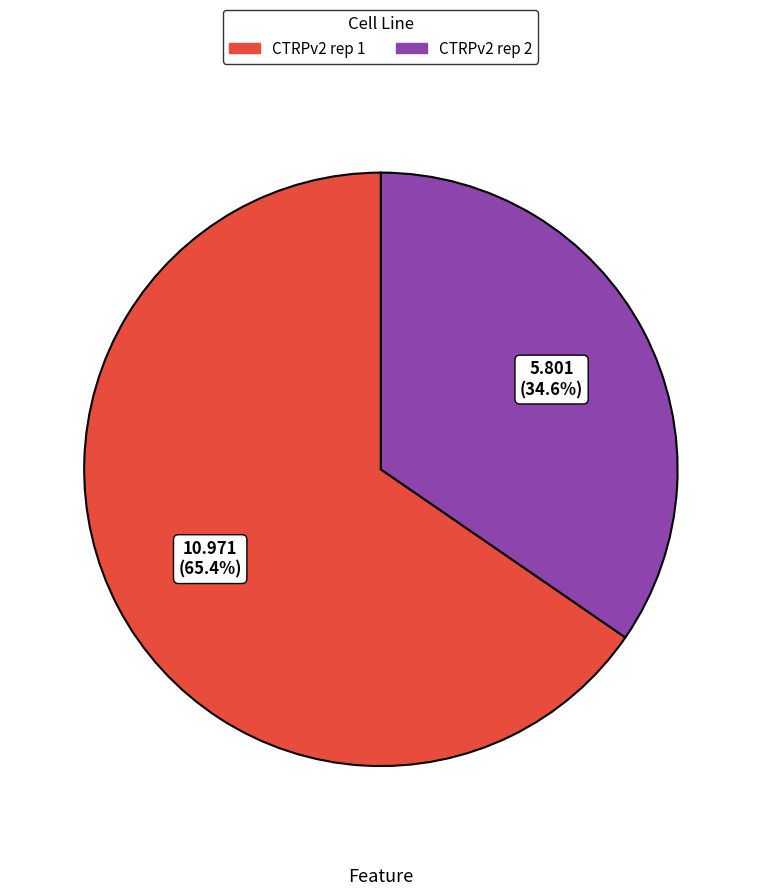

The CTRPv2 rep 1 slice represents 71% of the pie. True or false?

False